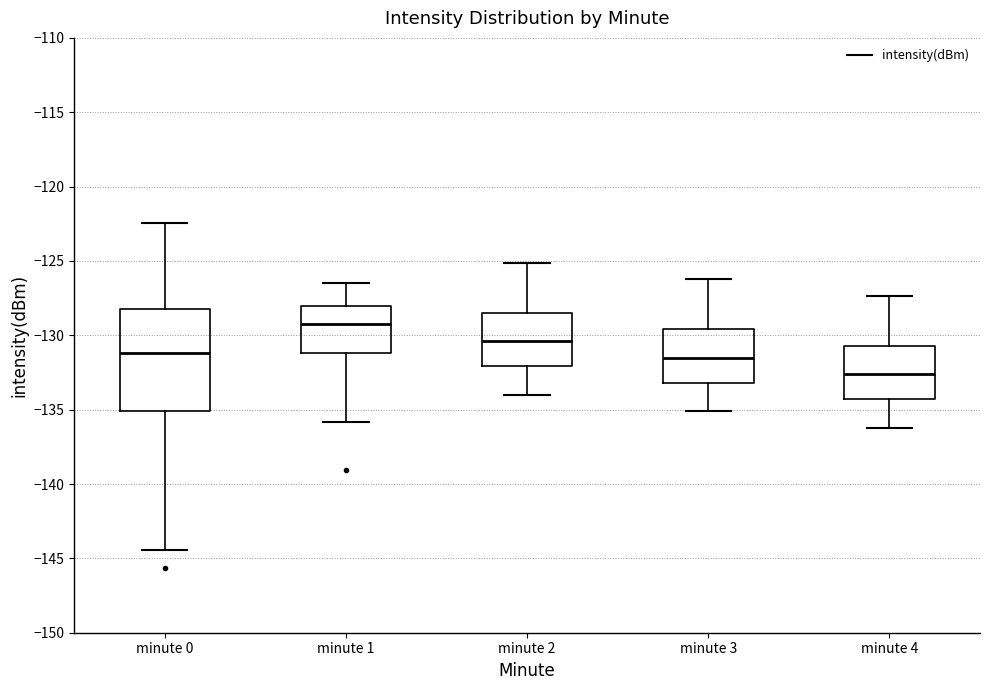

Which box has the lowest median line?

minute 4